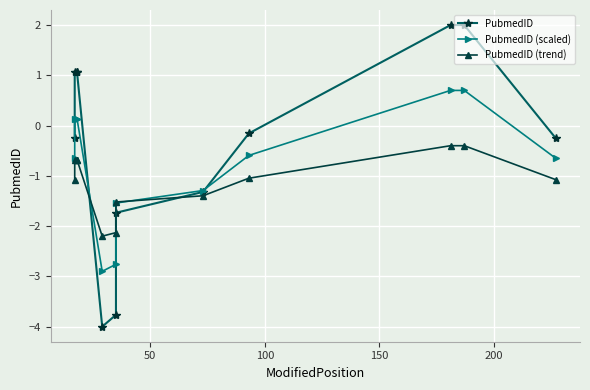

What is the average value of the PubmedID (scaled) series?

-0.7